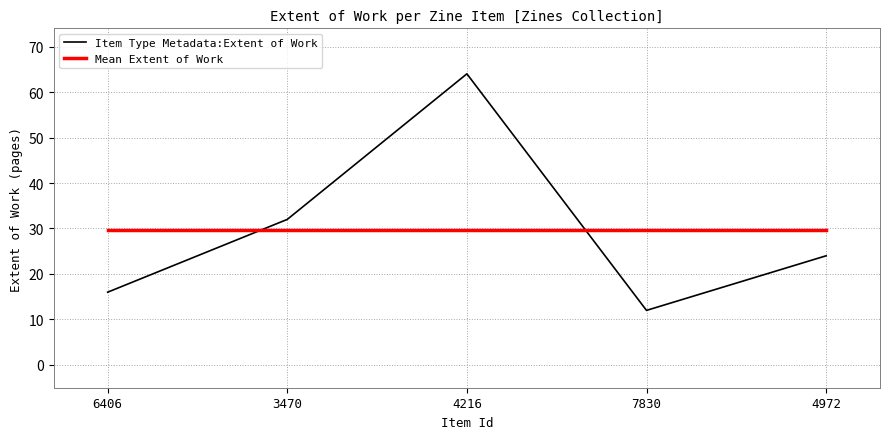

Between 3470 and 4972, which series saw the biggest shift?

Item Type Metadata:Extent of Work